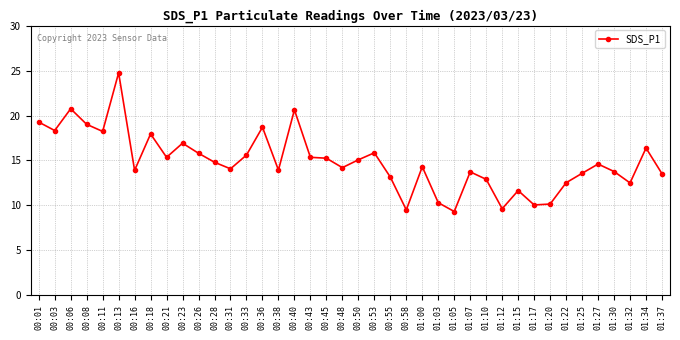

The value at 01:22 is 12.5. True or false?

True